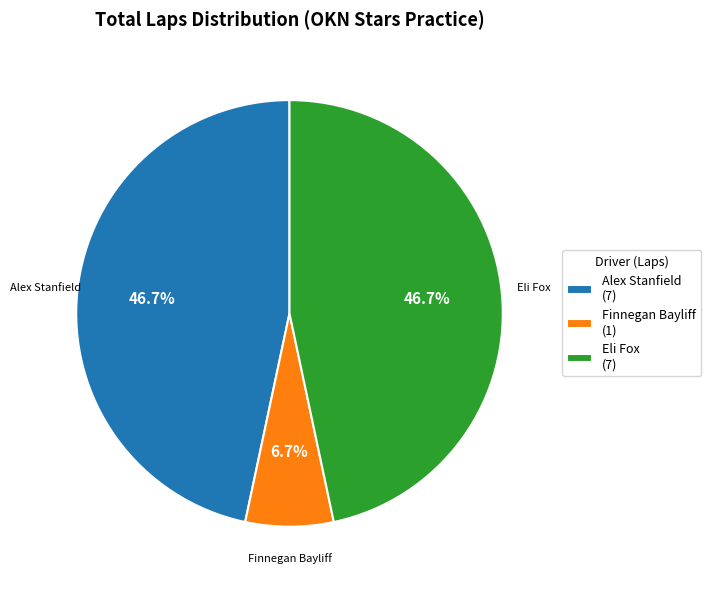

To the nearest percent, what is the difference between the largest and smallest slice percentages?

40%